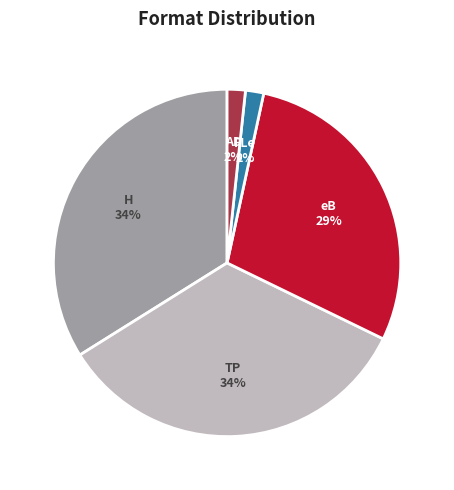

Is there any slice that represents more than half of the pie?

No